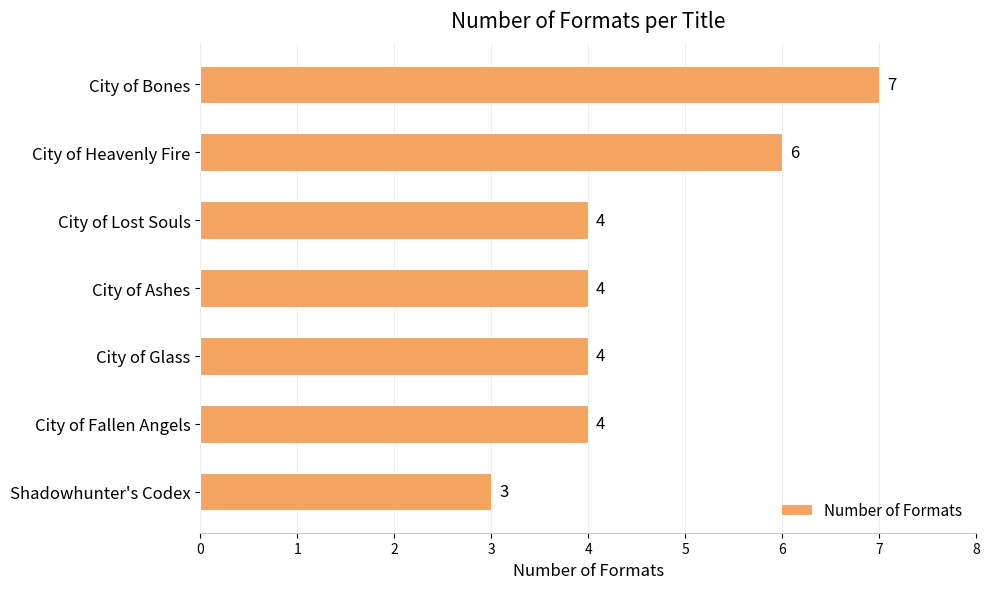

Is it true that the value at City of Lost Souls is 4?

True